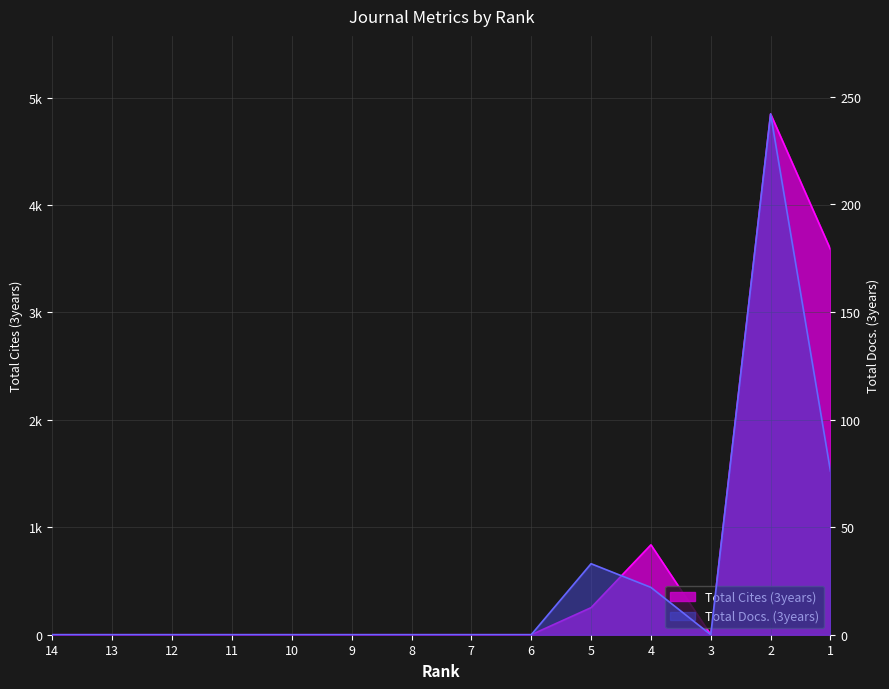

True or false: Total Docs. (3years) has more than 2 interior local peaks.

False